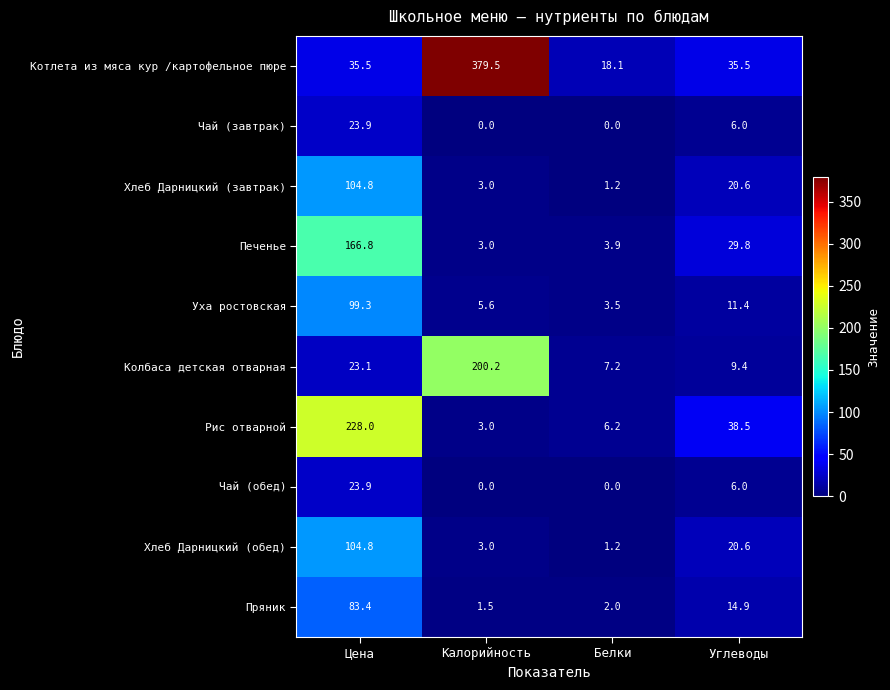

Which series changed the most between Белки and Углеводы?

Рис отварной